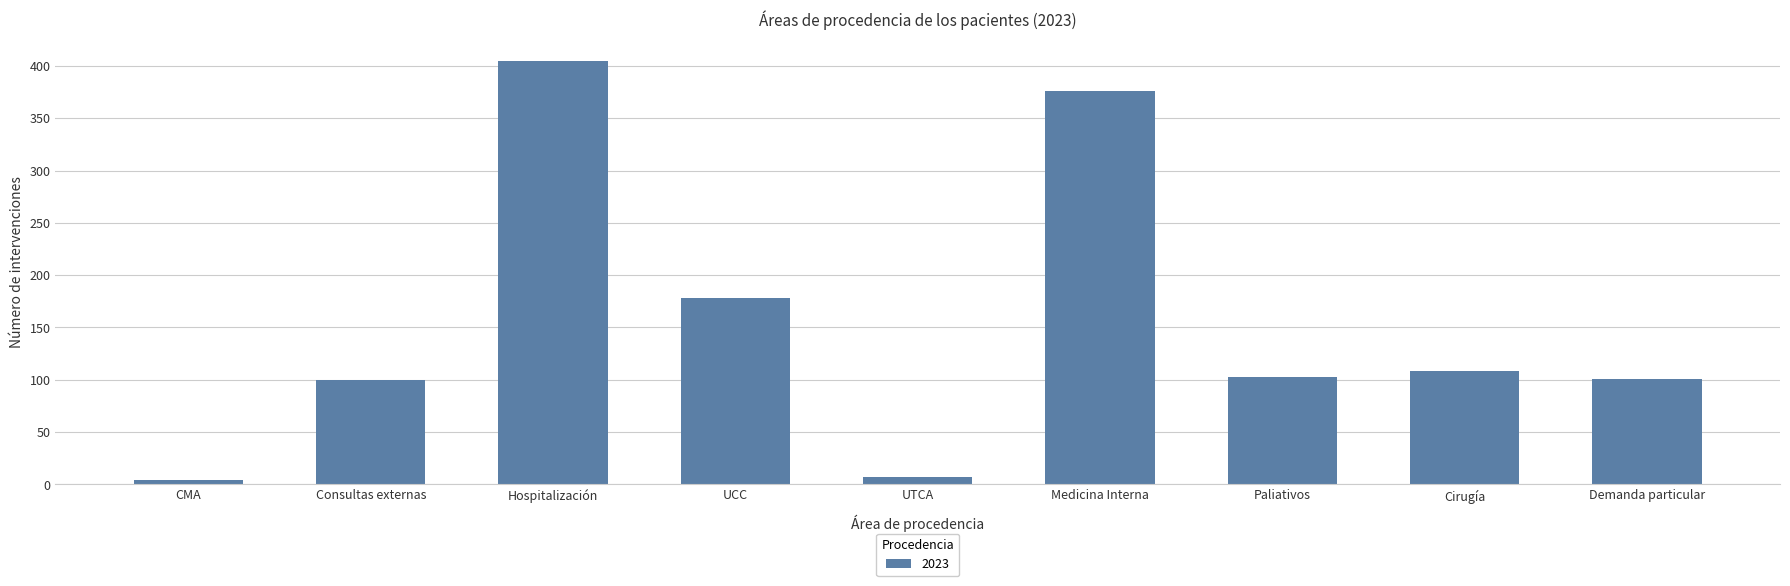

At which label does the data first exceed 103?

Hospitalización